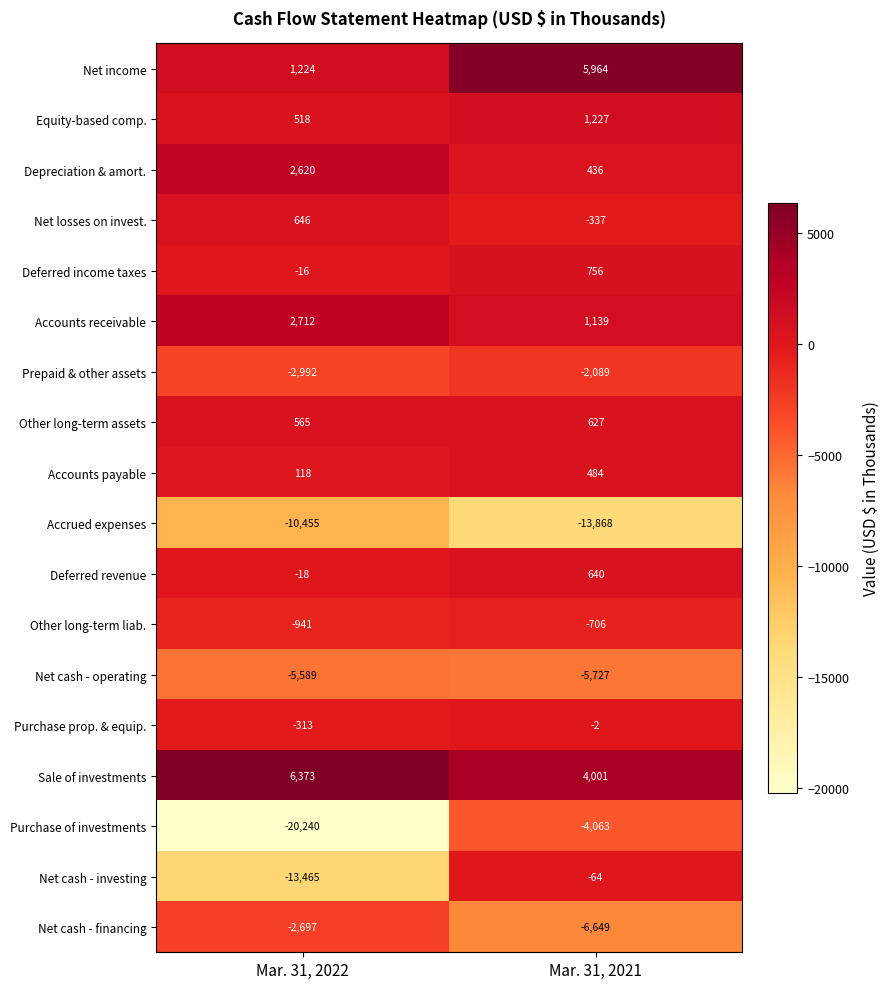

How many data points does each series have?

2